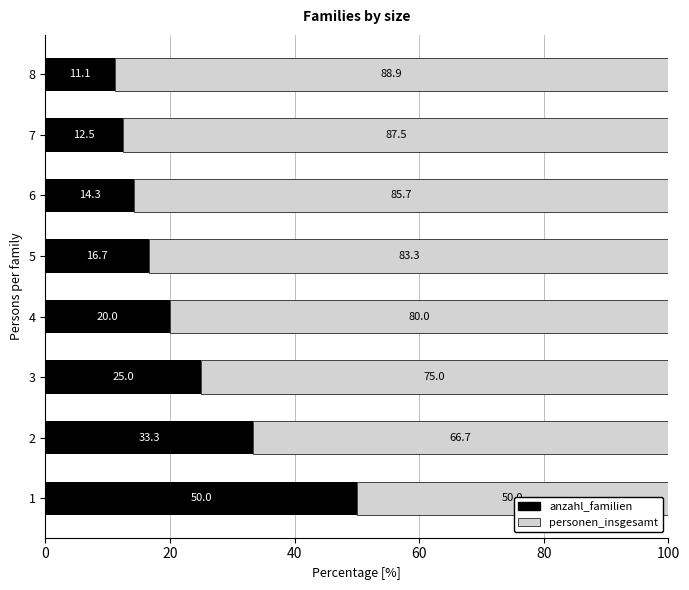

True or false: anzahl_familien has a value of 28.3 at 5.

False